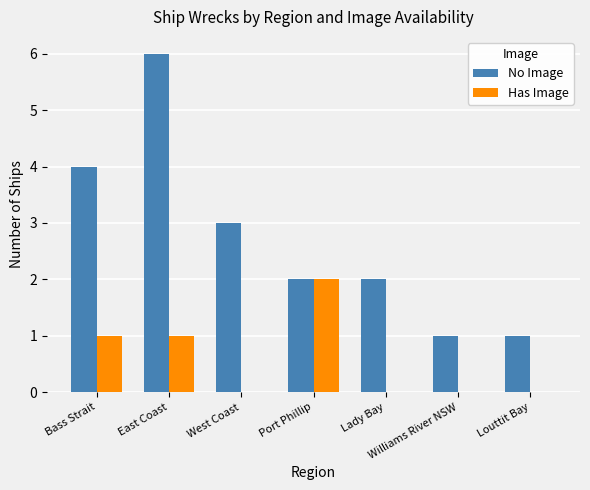

How many groups of bars are there?

7